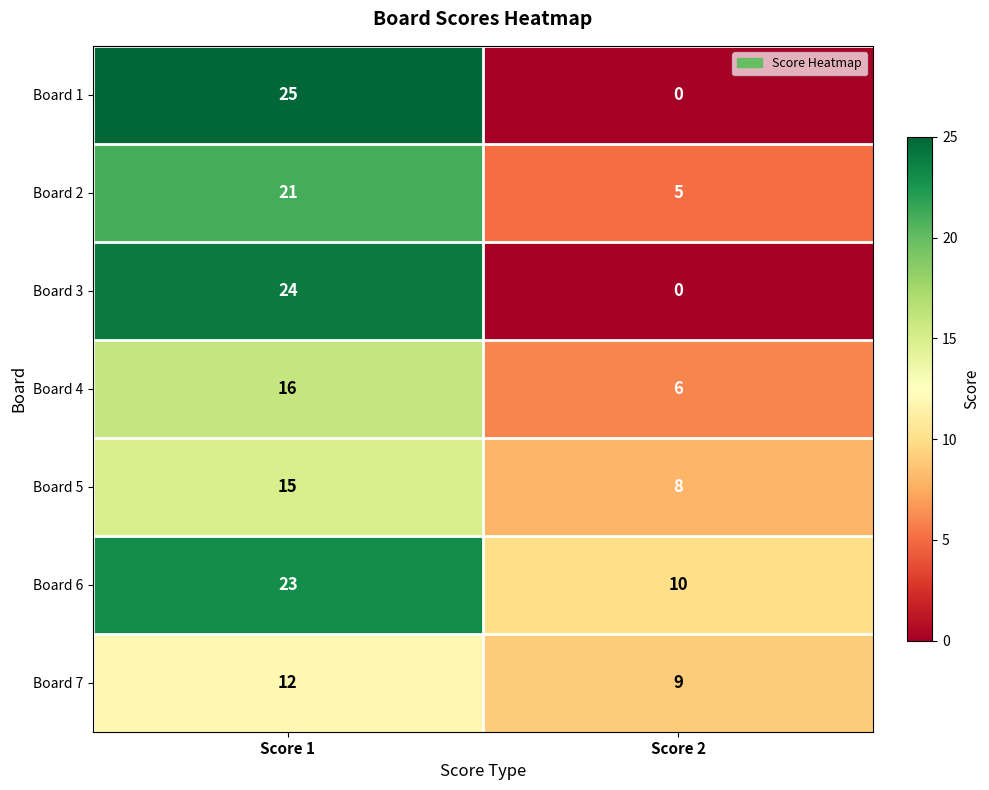

What is the spread (max minus min) of values at Score 2?

10